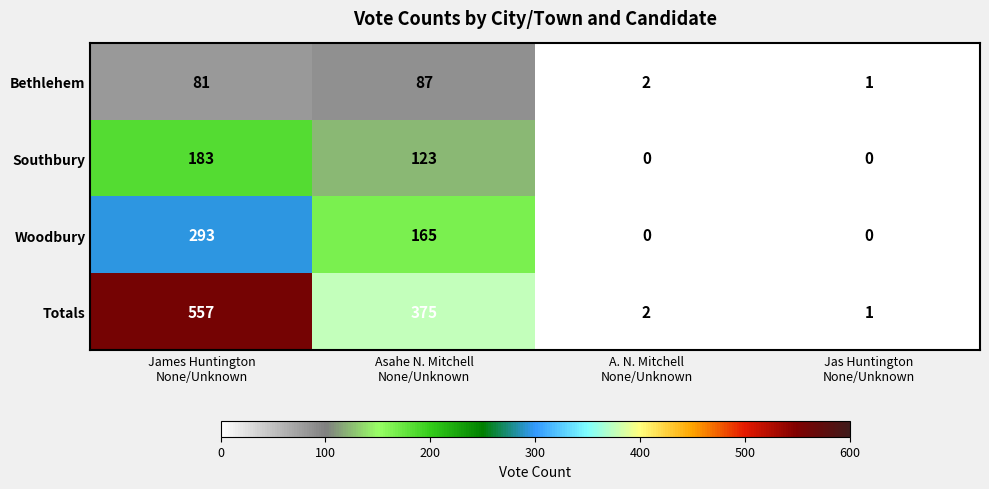

Rank the series by their maximum value, from lowest to highest.

Bethlehem, Southbury, Woodbury, Totals